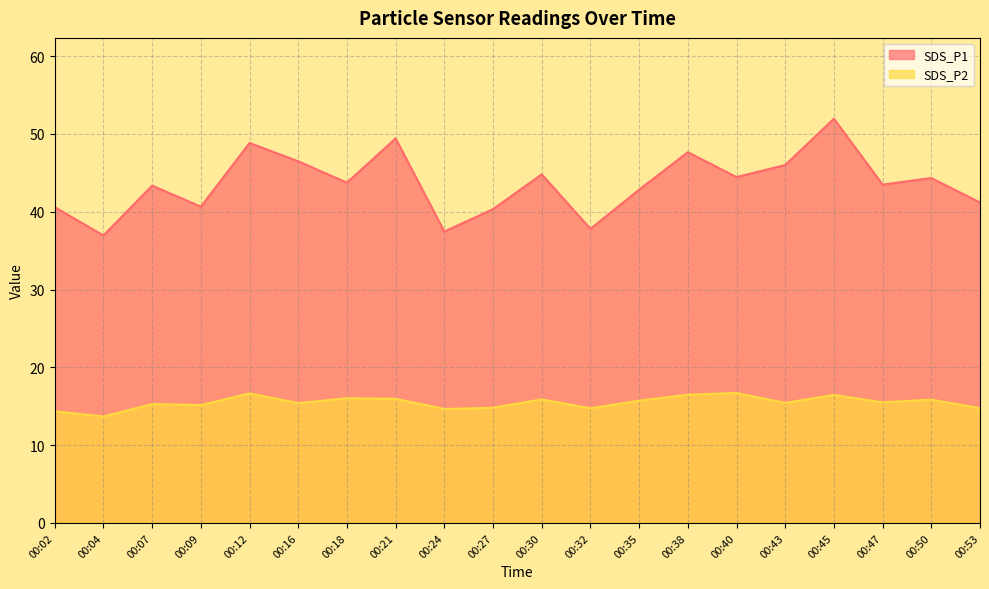

What are all the series names shown in the legend?

SDS_P1, SDS_P2